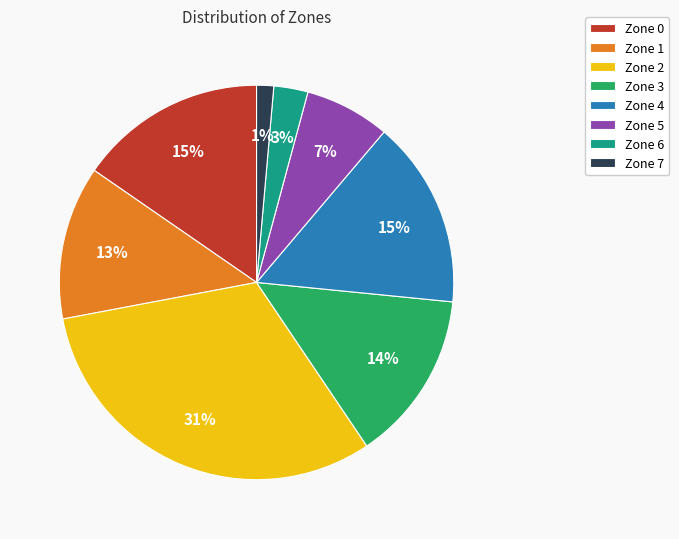

Between Zone 7 and Zone 3, which is larger?

Zone 3